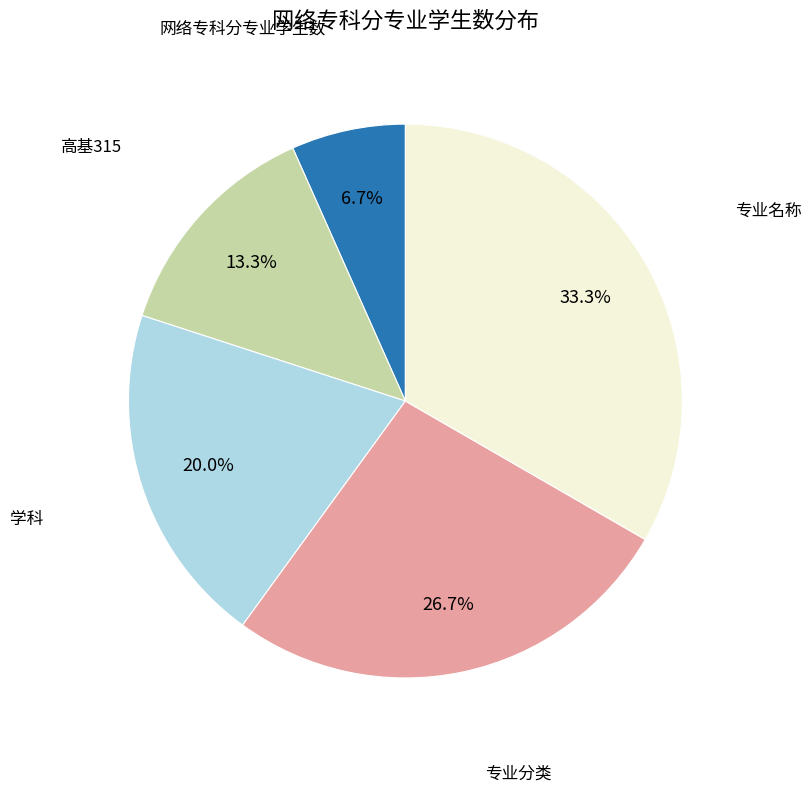

Count the number of slices in the pie.

5